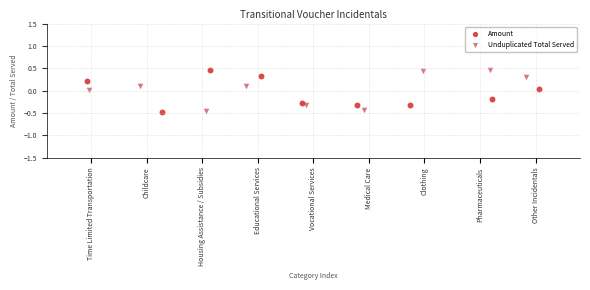

What are all the series names shown in the legend?

Amount, Unduplicated Total Served